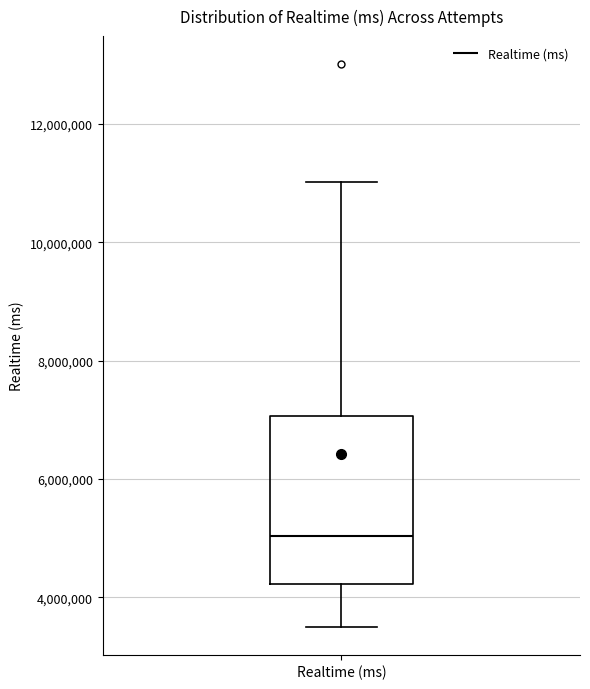

Where is the lower edge of the box for Realtime (ms) on the y-axis? The values are not printed on the chart, so give them approximately, as read against the axis.

4200000